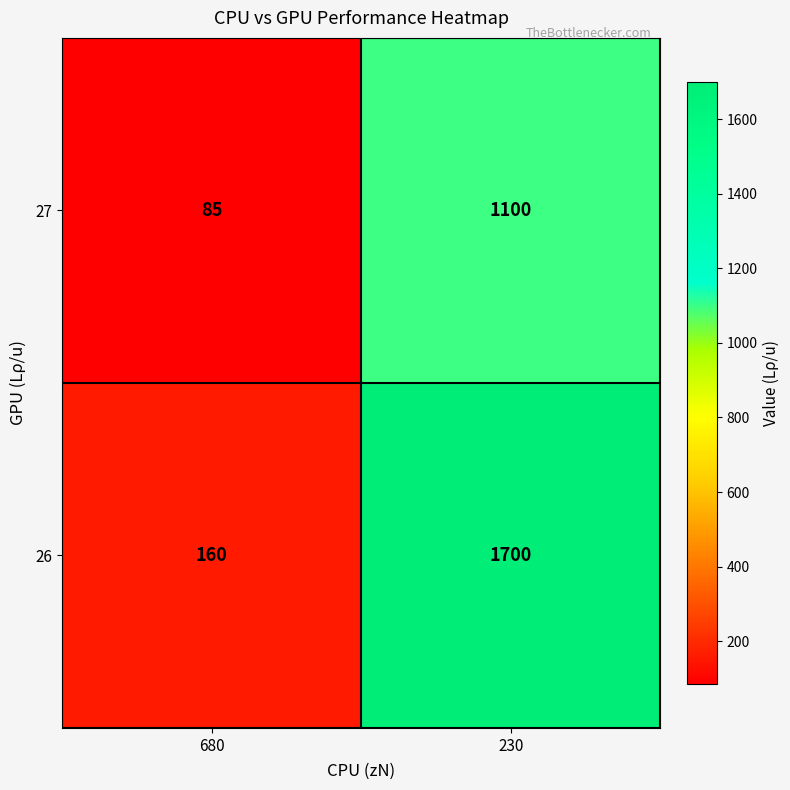

Where is 27 nearest to the value 592?

680